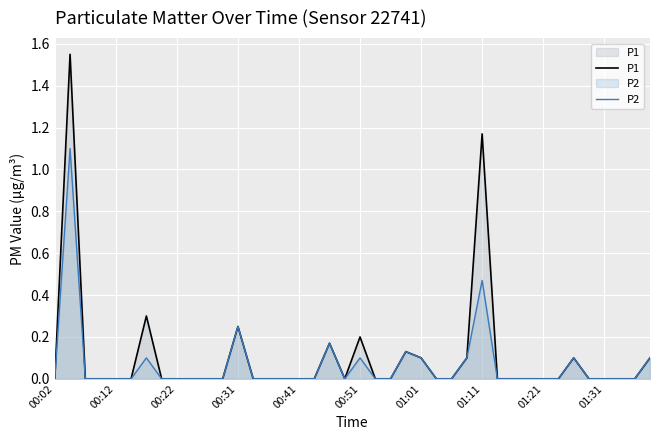

Reading left to right, transcribe all the data shown in this chart.

P1: 0.0	1.6	0.0	0.0	0.0	0.0	0.3	0.0	0.0	0.0	0.0	0.0	0.2	0.0	0.0	0.0	0.0	0.0	0.2	0.0	0.2	0.0	0.0	0.1	0.1	0.0	0.0	0.1	1.2	0.0	0.0	0.0	0.0	0.0	0.1	0.0	0.0	0.0	0.0	0.1
P2: 0.0	1.1	0.0	0.0	0.0	0.0	0.1	0.0	0.0	0.0	0.0	0.0	0.2	0.0	0.0	0.0	0.0	0.0	0.2	0.0	0.1	0.0	0.0	0.1	0.1	0.0	0.0	0.1	0.5	0.0	0.0	0.0	0.0	0.0	0.1	0.0	0.0	0.0	0.0	0.1